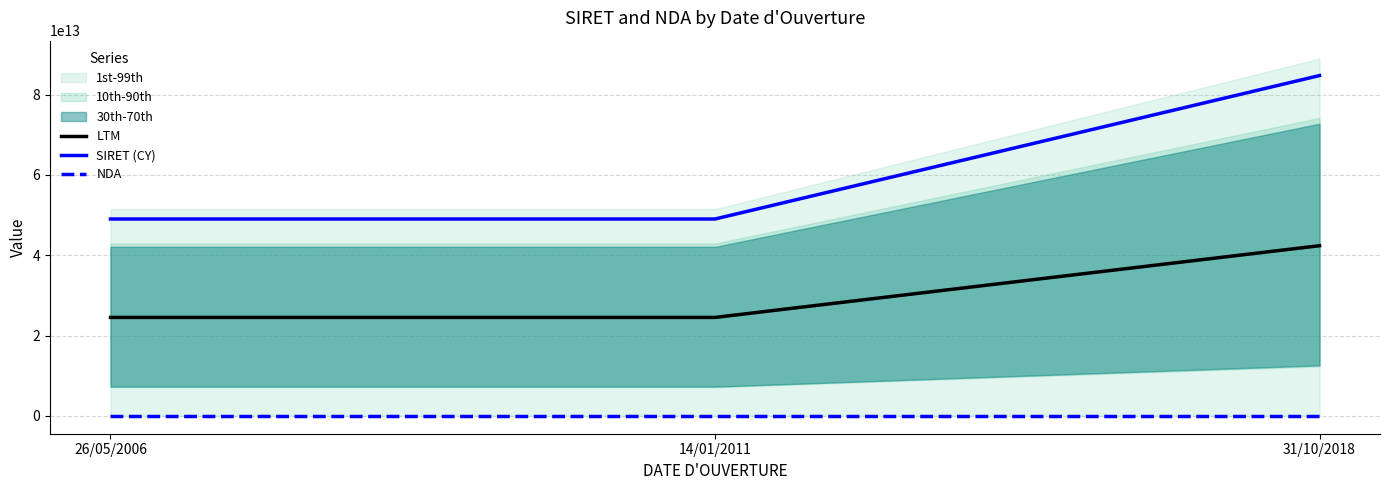

Rank the series by their average value, from lowest to highest.

NDA, LTM, SIRET (CY)